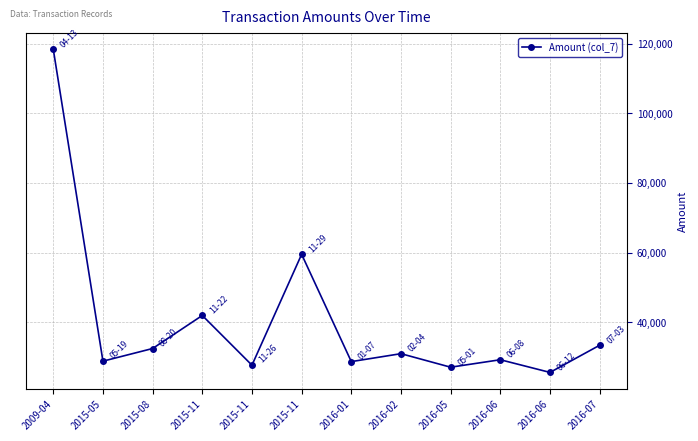

Which label corresponds to the smallest value in the chart?

2016-06